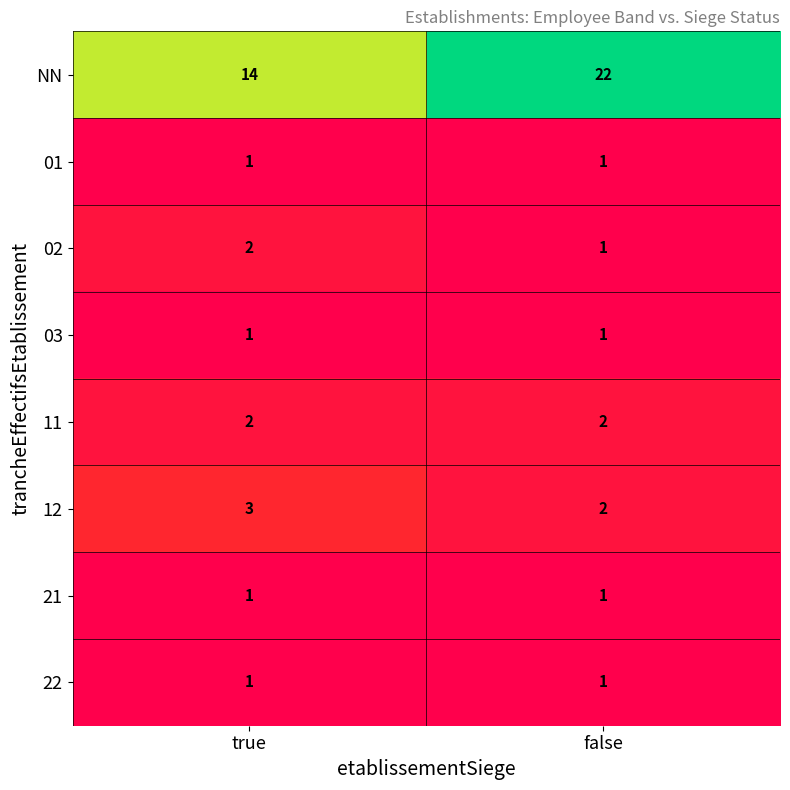

Which category has the highest value across all series?

false